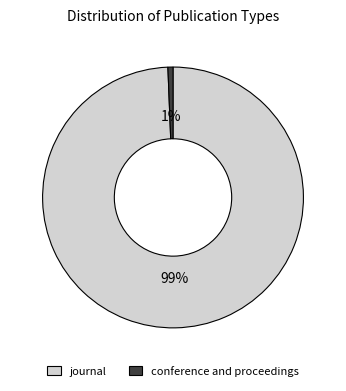

Do conference and proceedings and journal together represent more than half of the pie?

Yes